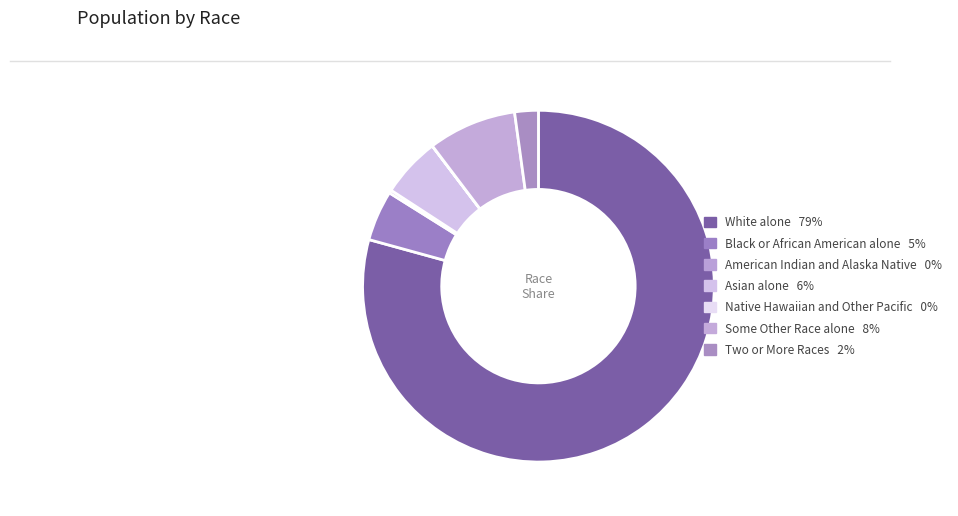

To the nearest percent, what is the difference between the Native Hawaiian and Other Pacific and Black or African American alone slice percentages?

5%